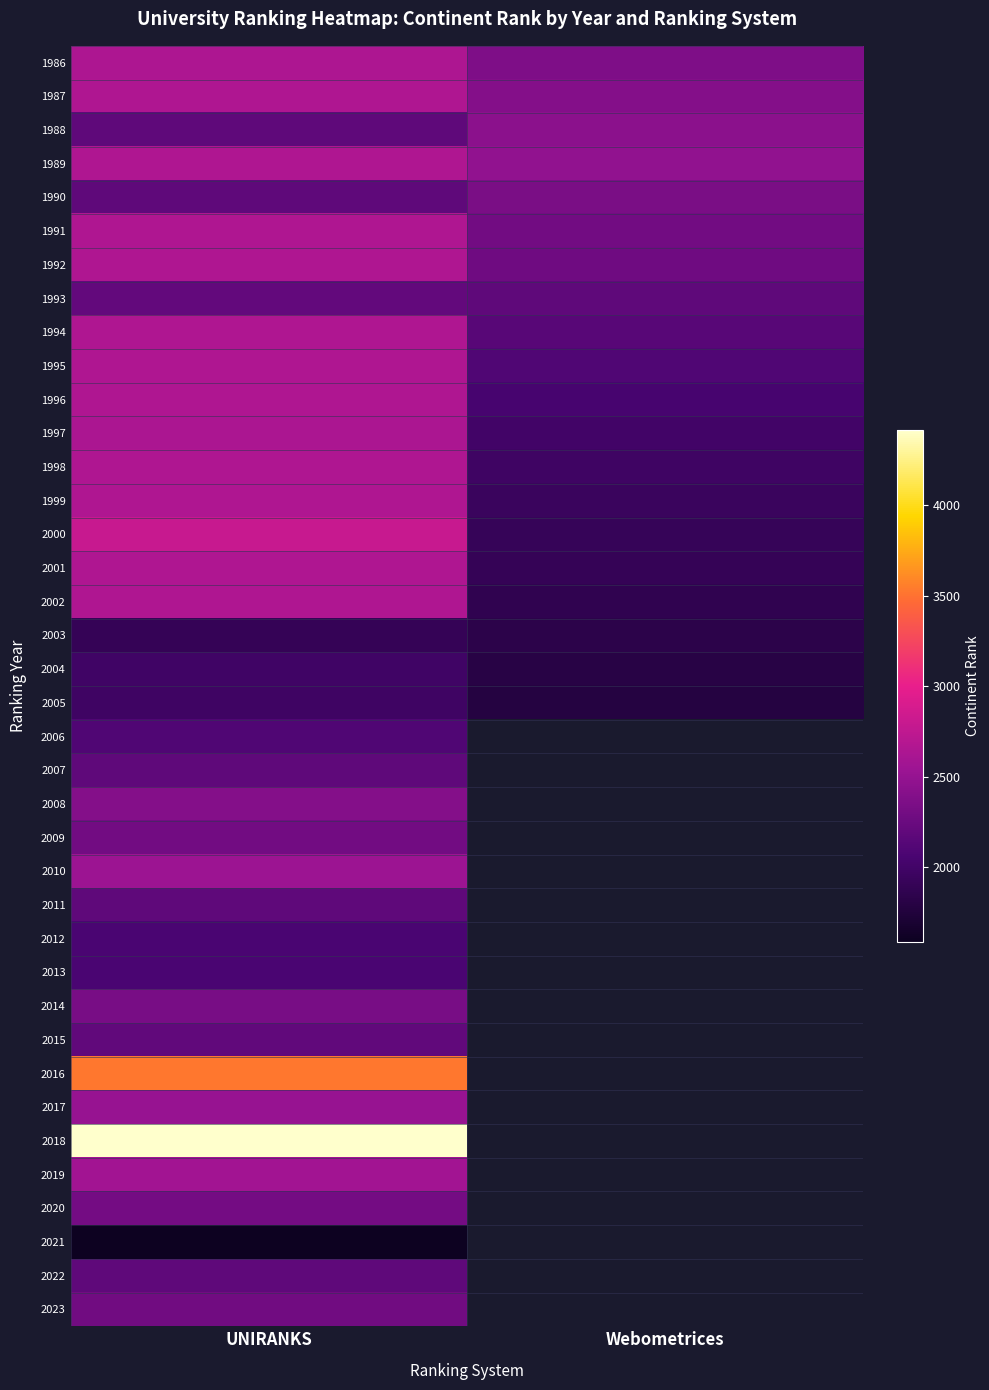

Rank the series at UNIRANKS from lowest to highest value.

2021, 2003, 2005, 2004, 2013, 2012, 2006, 2022, 2007, 1990, 2011, 1988, 2015, 1993, 2023, 2009, 2020, 2014, 2008, 2017, 2010, 2019, 1997, 1986, 1987, 1989, 1991, 1992, 1994, 1995, 1996, 1998, 1999, 2001, 2002, 2000, 2016, 2018